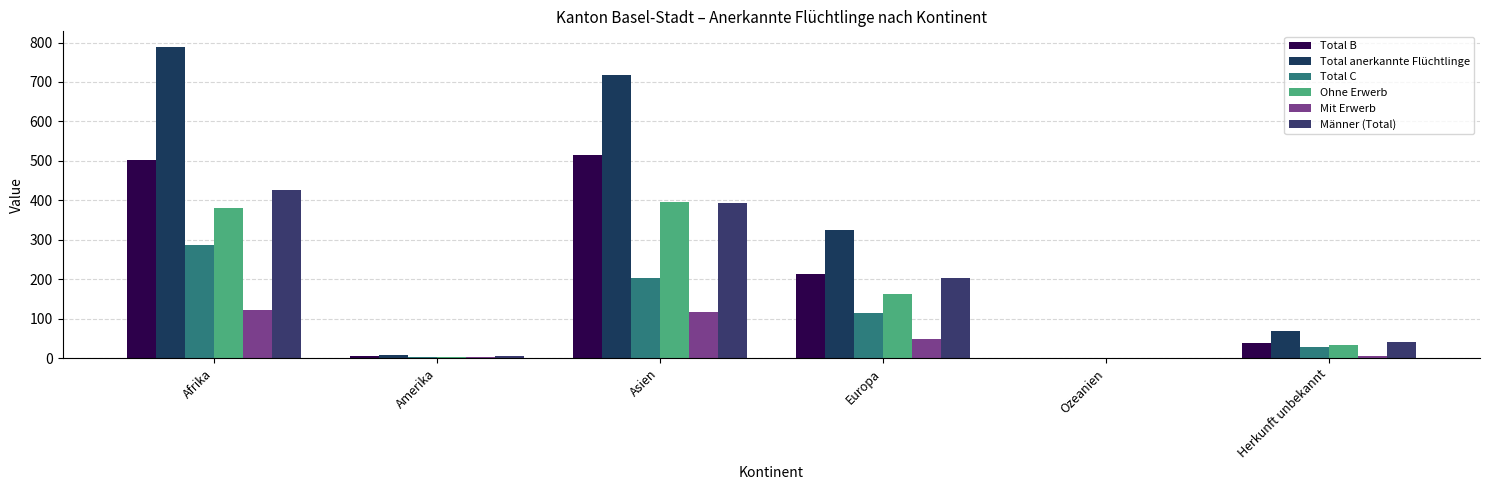

Are the bars horizontal?

No